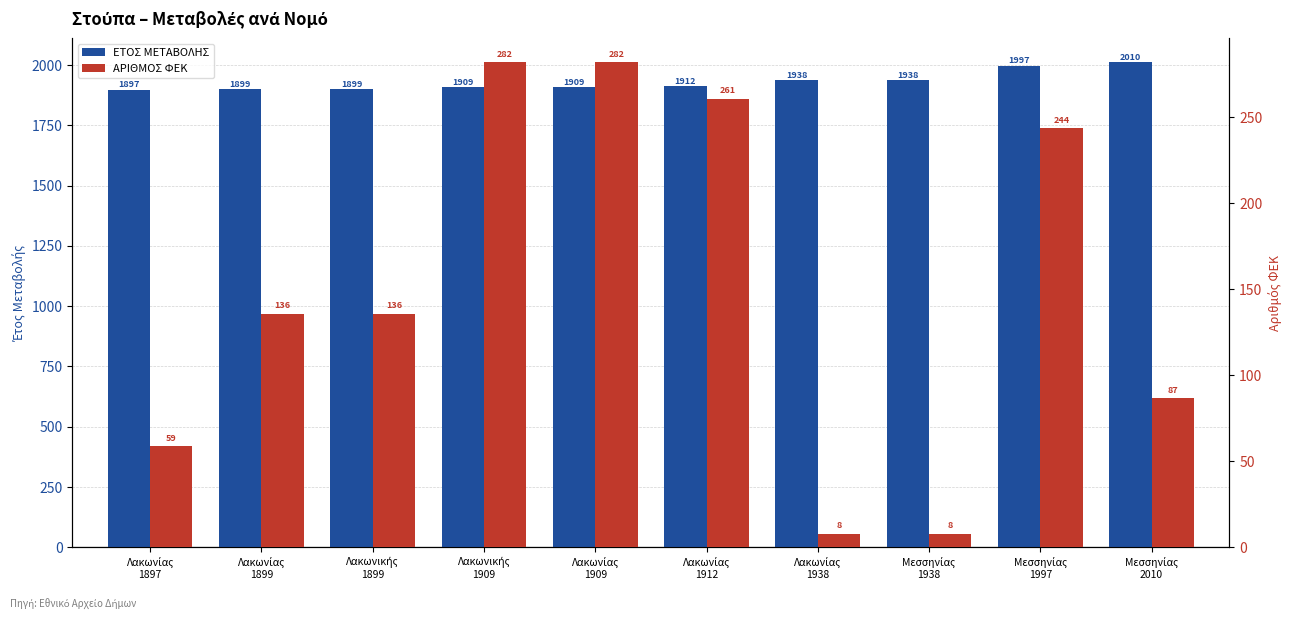

What is the sum of all ΑΡΙΘΜΟΣ ΦΕΚ values?

1503